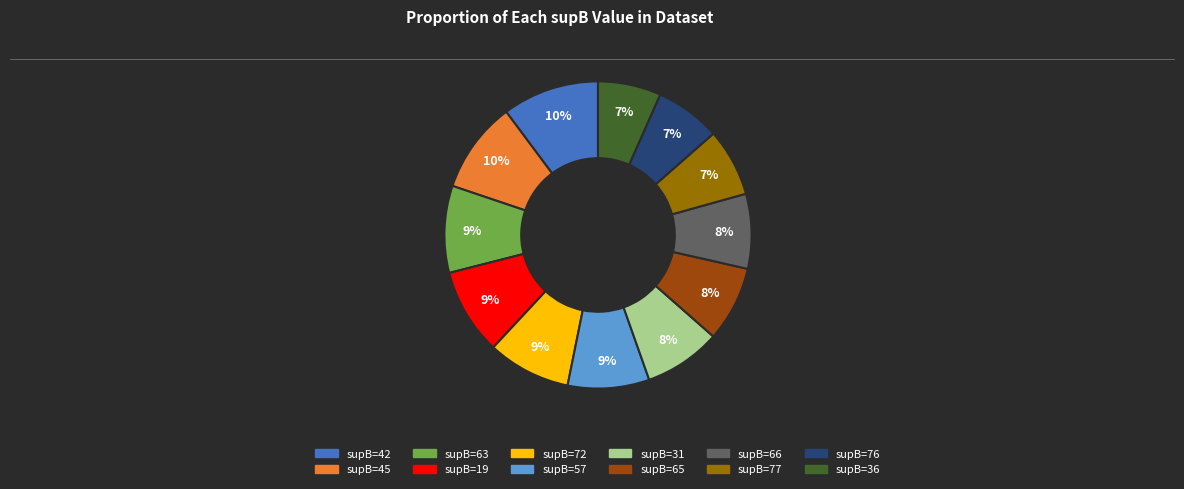

To the nearest percent, what portion does supB=36 represent?

7%